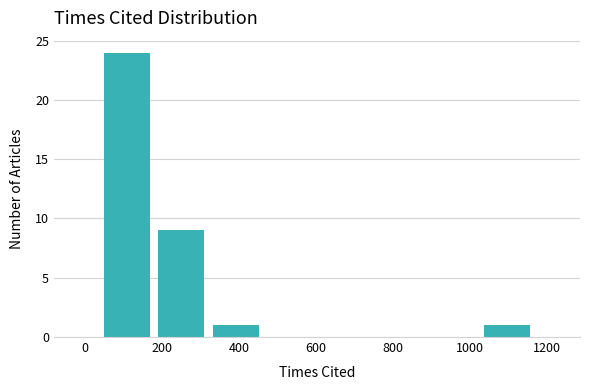

Which range on the x-axis has the tallest bar?

40 to 180